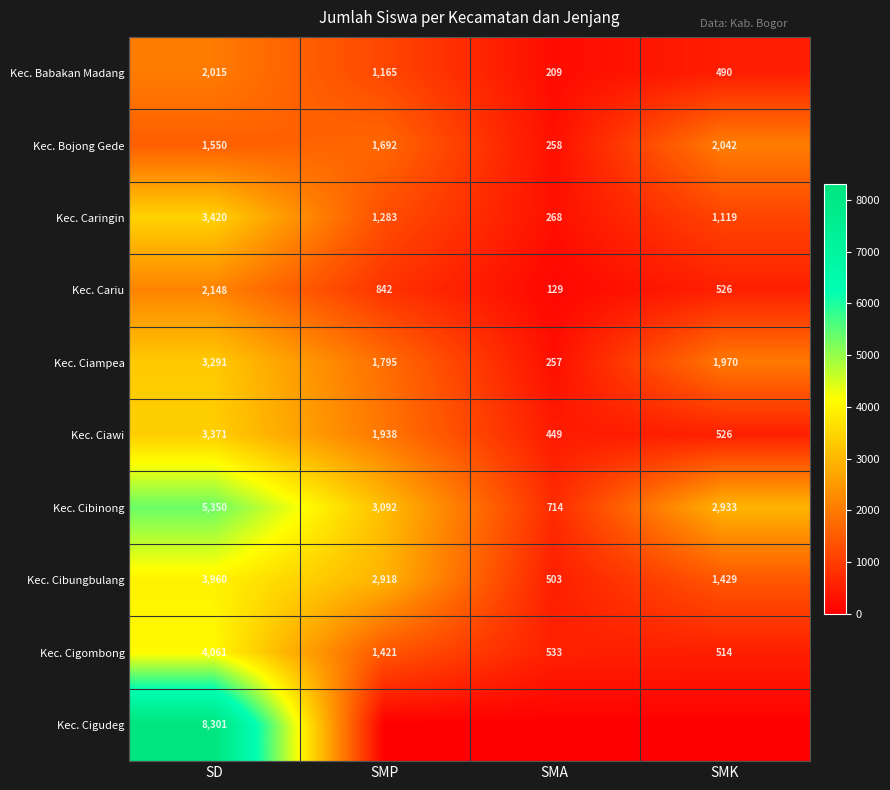

Which category has the highest value across all series?

SD